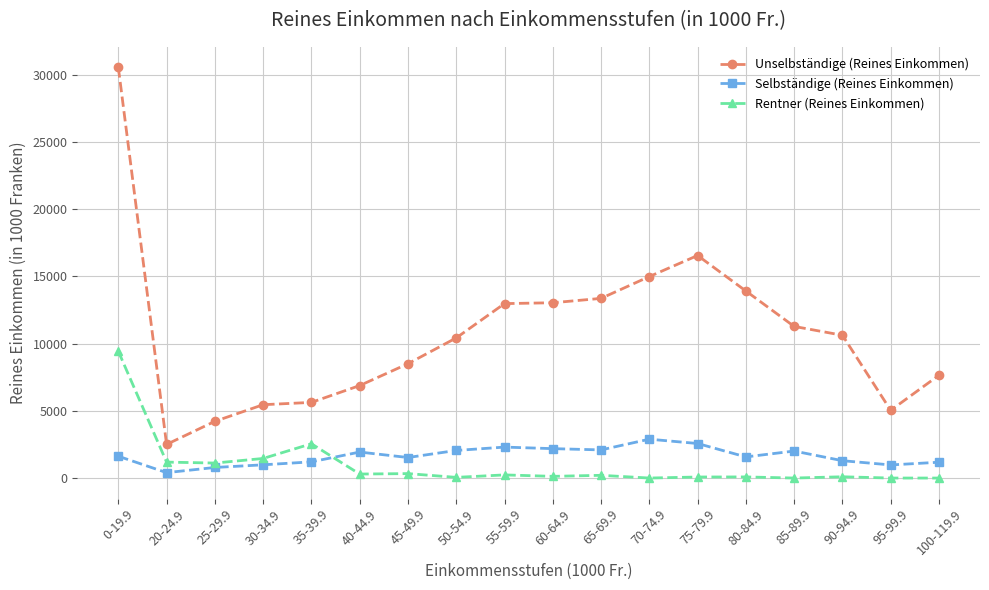

At 25-29.9, list the series in order from largest to smallest.

Unselbständige (Reines Einkommen), Rentner (Reines Einkommen), Selbständige (Reines Einkommen)